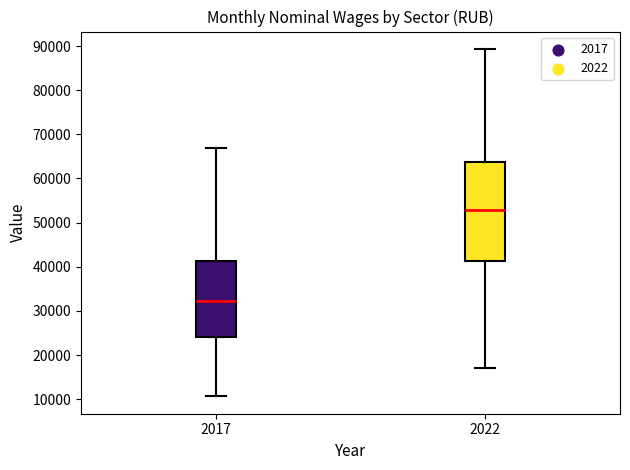

Reading left to right, read every box against the y-axis: the position of its median line, the range the box covers, and the ends of its whiskers. The values are not printed on the chart, so give them approximately, as read against the axis.

2017: median 32000, box 24000 to 41000, whiskers 11000 to 67000
2022: median 53000, box 41000 to 64000, whiskers 17000 to 89000